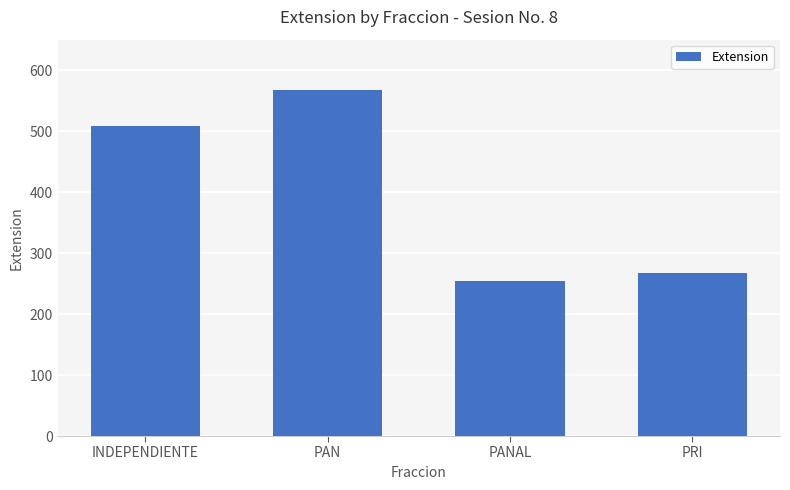

Reading right to left, transcribe all the data shown in this chart.

PRI=267	PANAL=255	PAN=567	INDEPENDIENTE=509